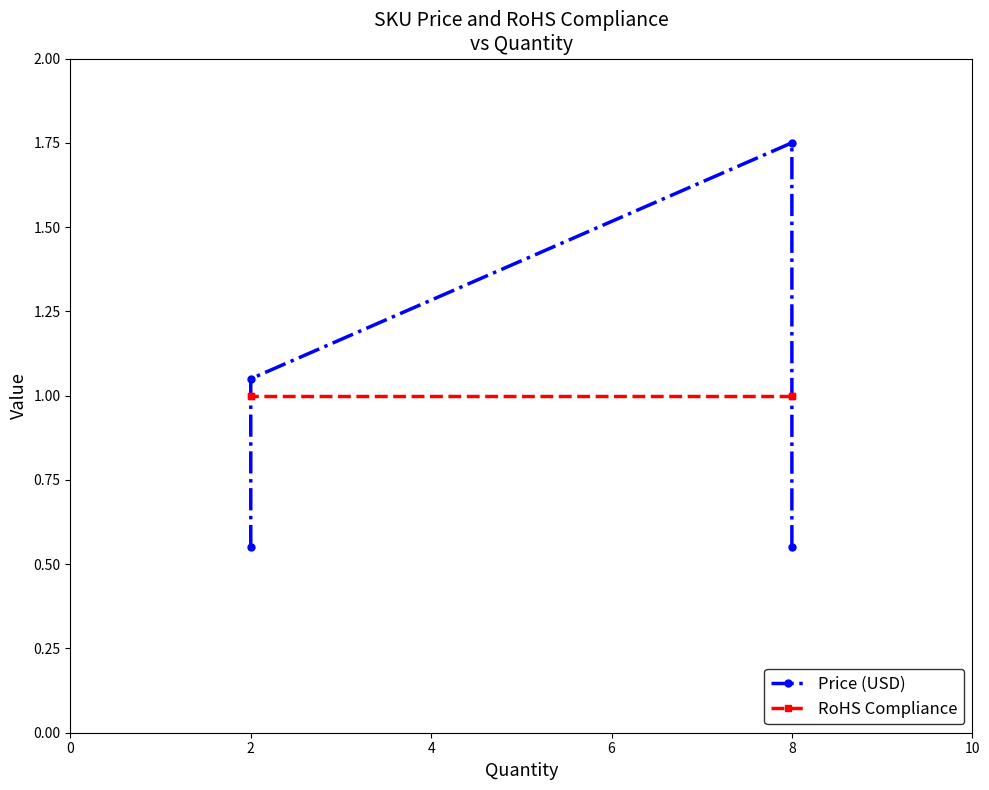

What is the minimum value shown in the chart?

0.6